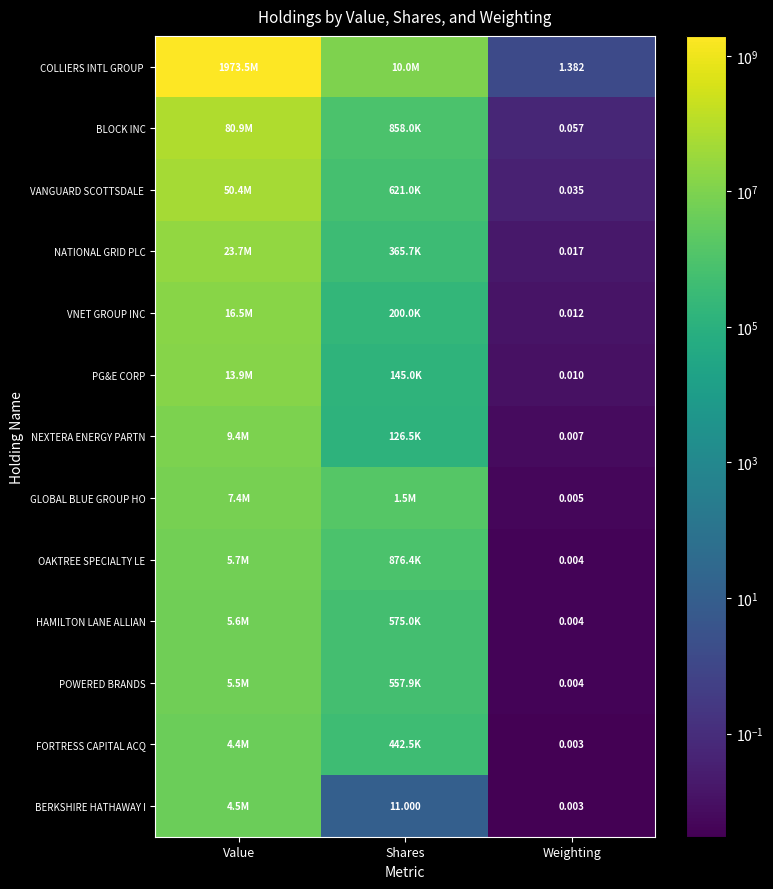

How many values in the FORTRESS CAPITAL ACQ series are below 442493?

1